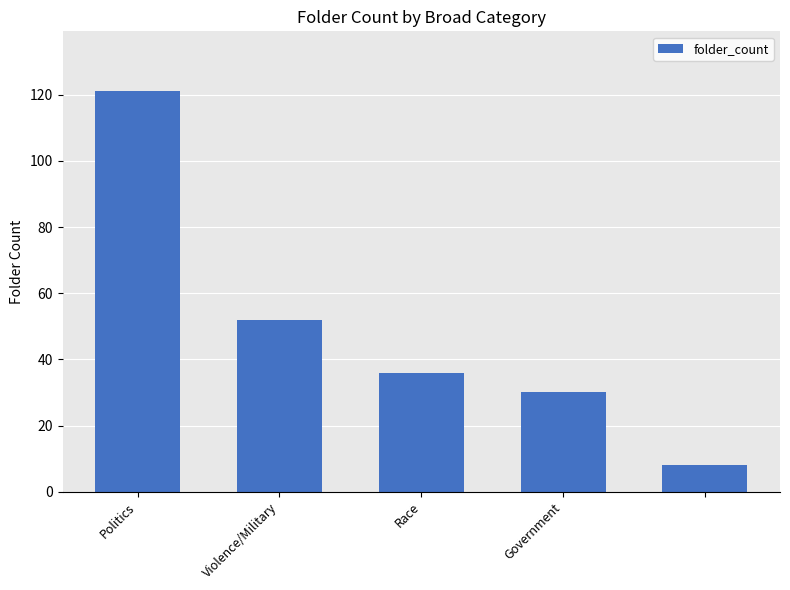

What is the value of the 3rd bar from the left?

36